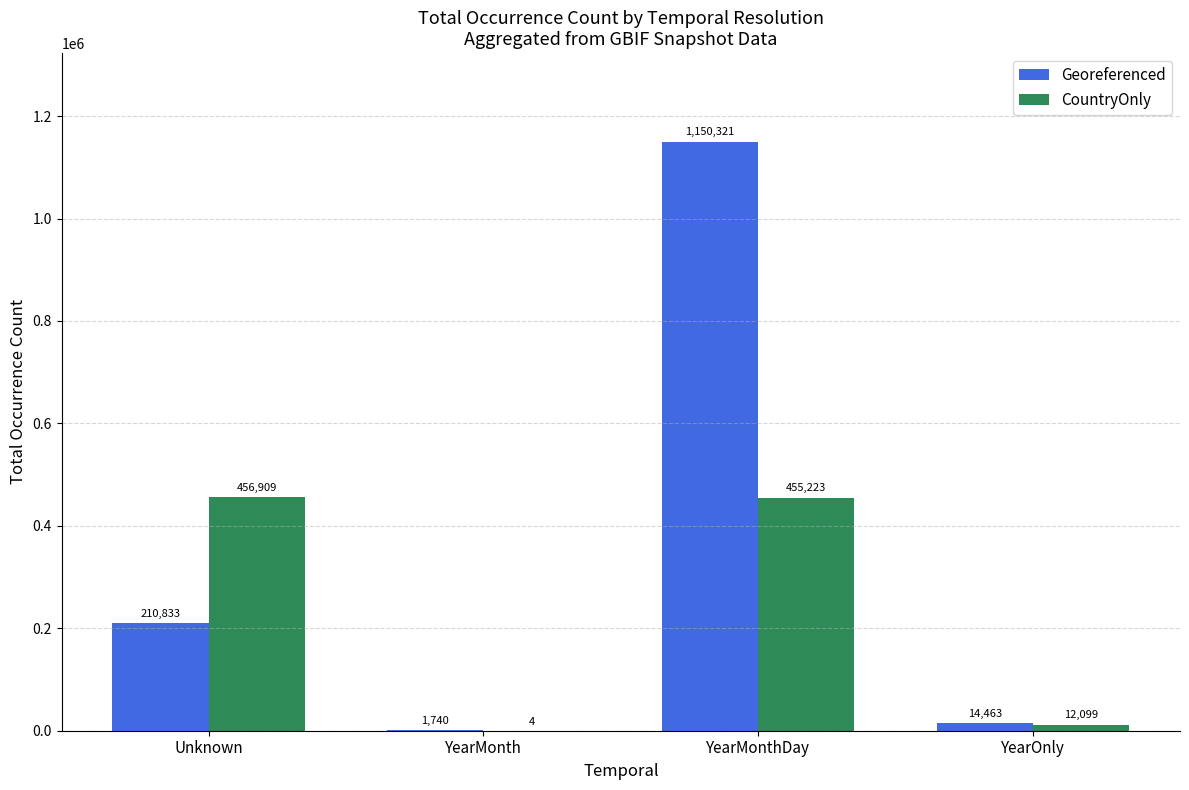

What is the spread (max minus min) of values at YearMonth?

1736